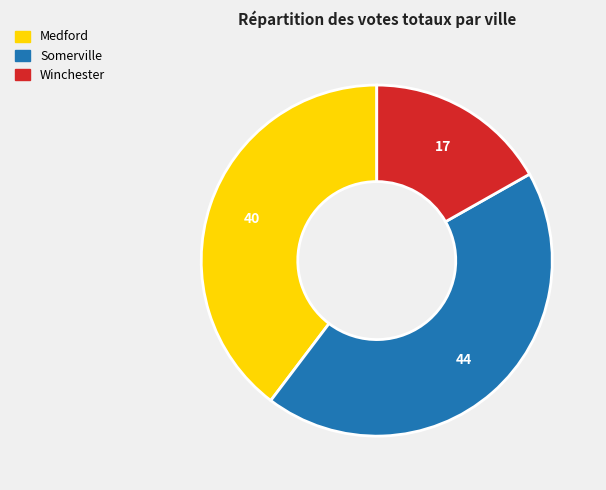

Rank the categories by value from highest to lowest.

Somerville, Medford, Winchester